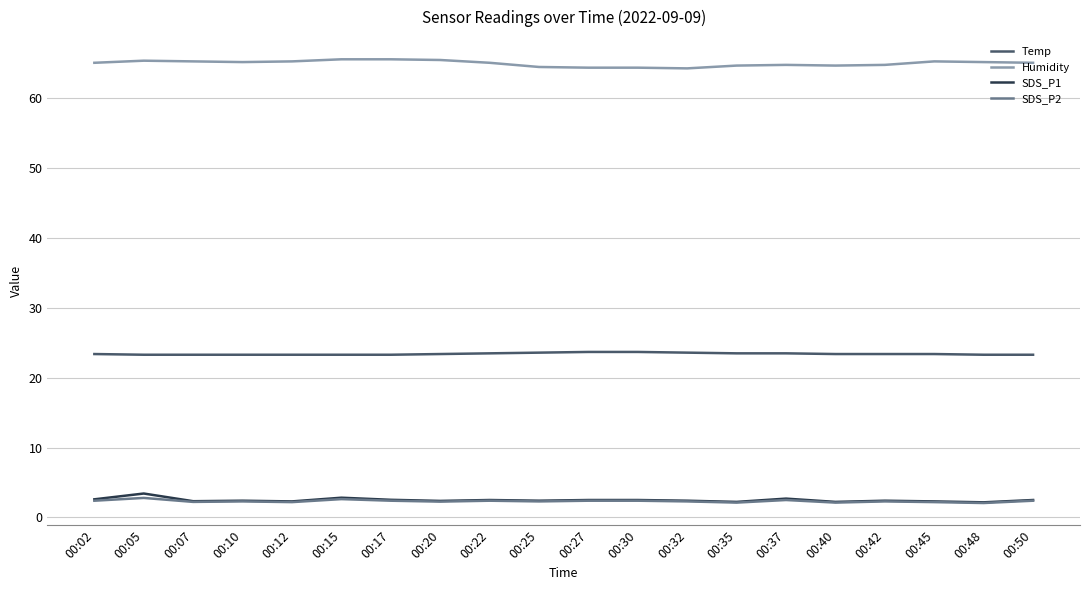

True or false: SDS_P2 and Temp intersect in this chart.

False